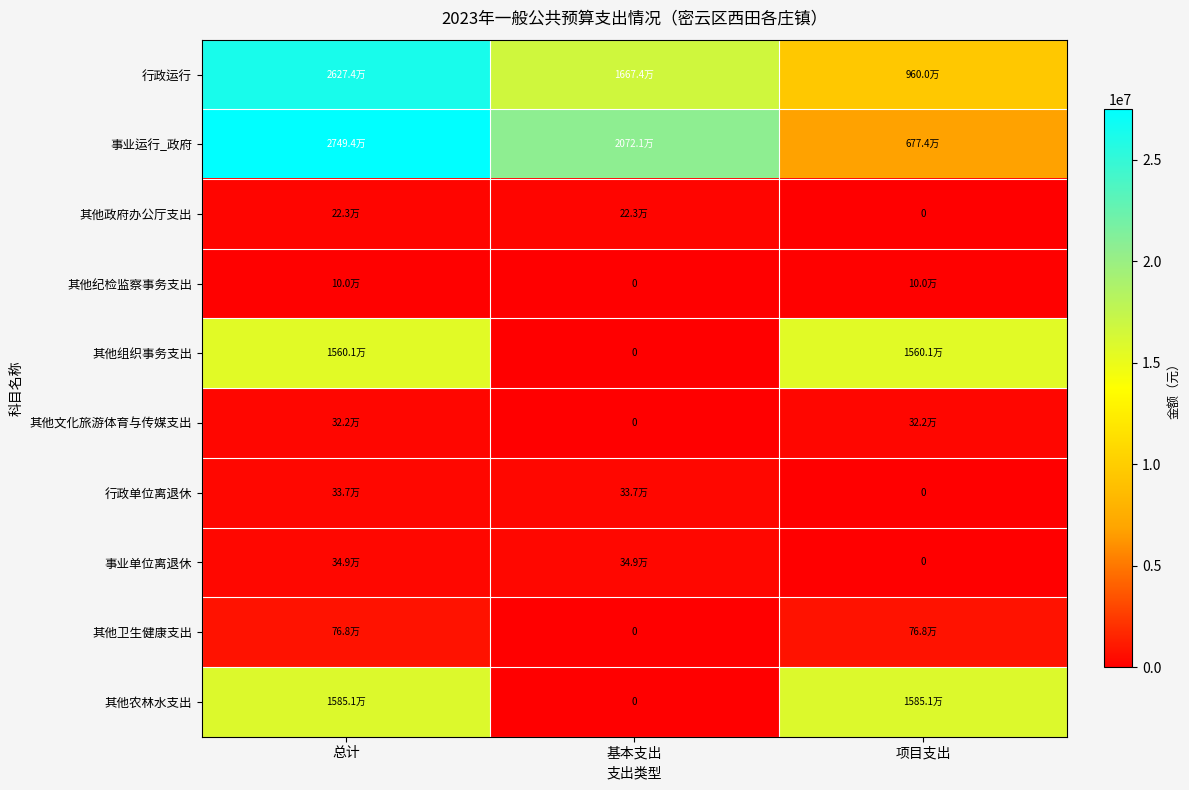

At 基本支出, list the series in order from smallest to largest.

其他纪检监察事务支出, 其他组织事务支出, 其他文化旅游体育与传媒支出, 其他卫生健康支出, 其他农林水支出, 其他政府办公厅支出, 行政单位离退休, 事业单位离退休, 行政运行, 事业运行_政府